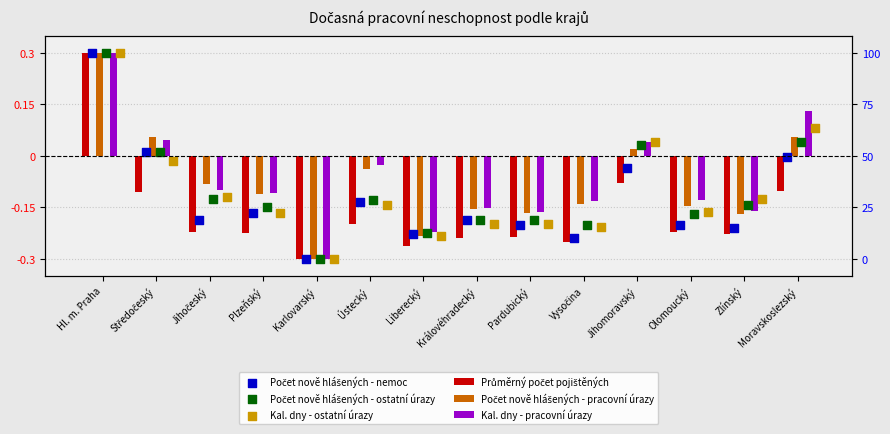

Which series contains the lowest Y value?

Počet nově hlášených - pracovní úrazy